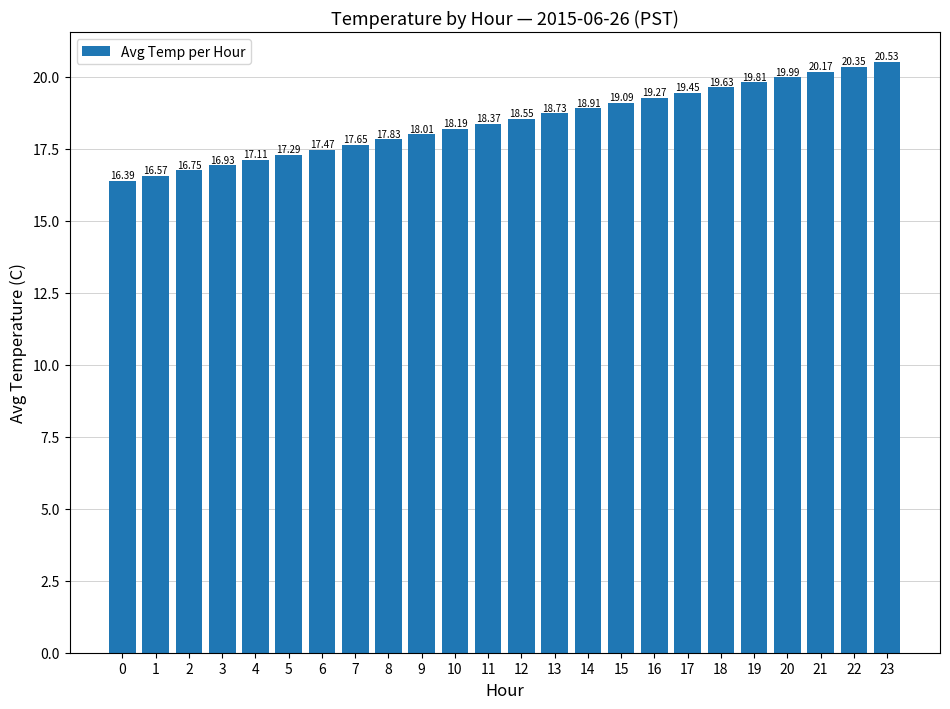

What is the average value?

18.5